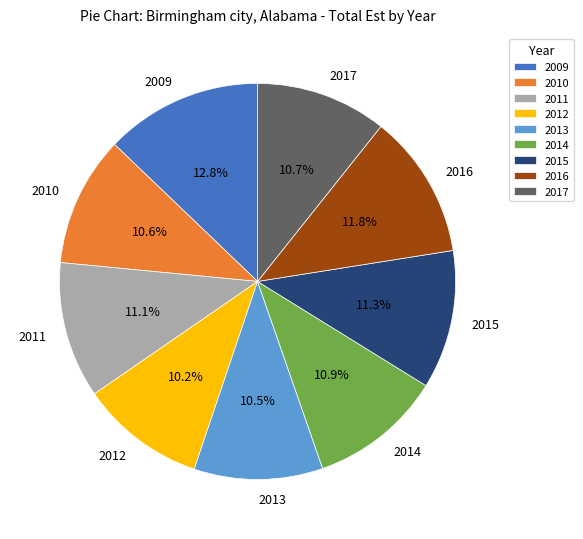

How many segments does this pie chart have?

9